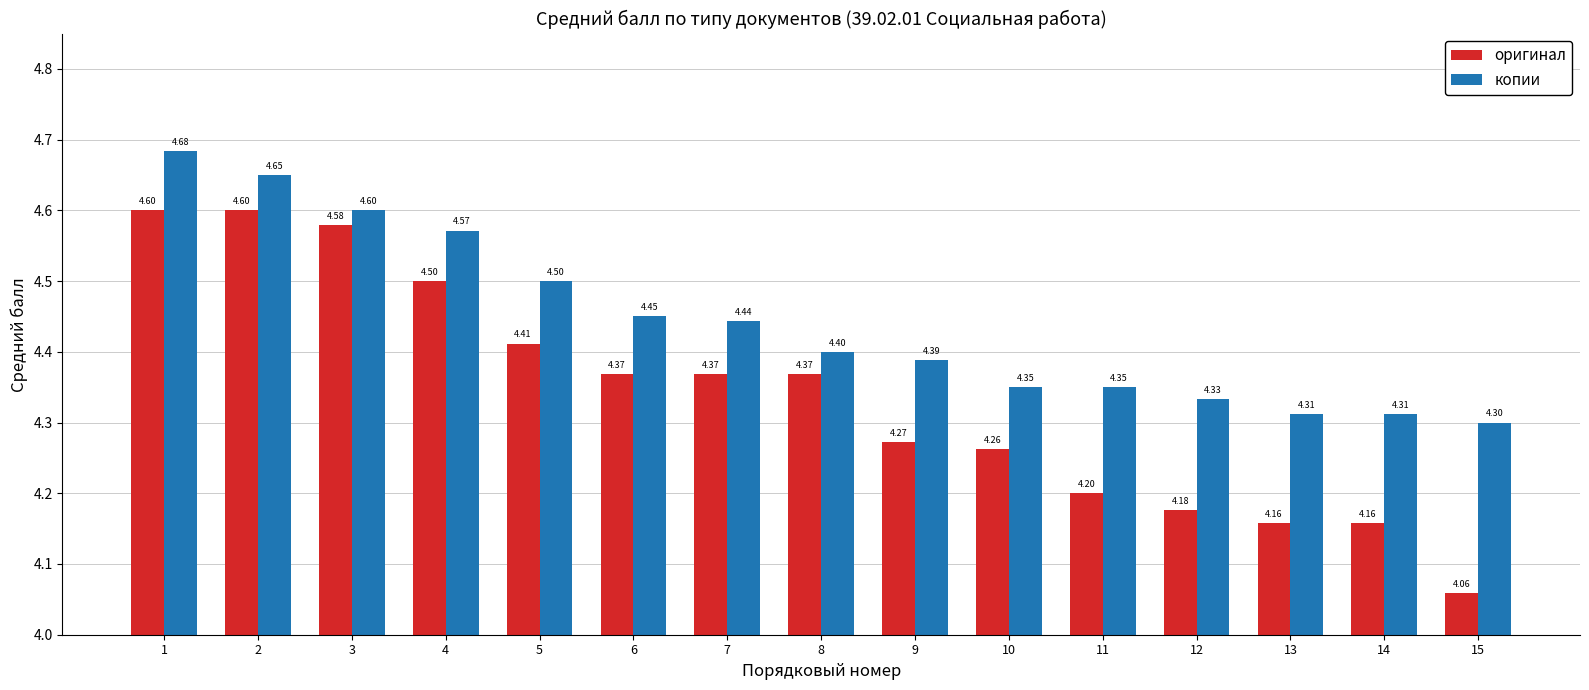

At which category is the sum across all series the highest?

1